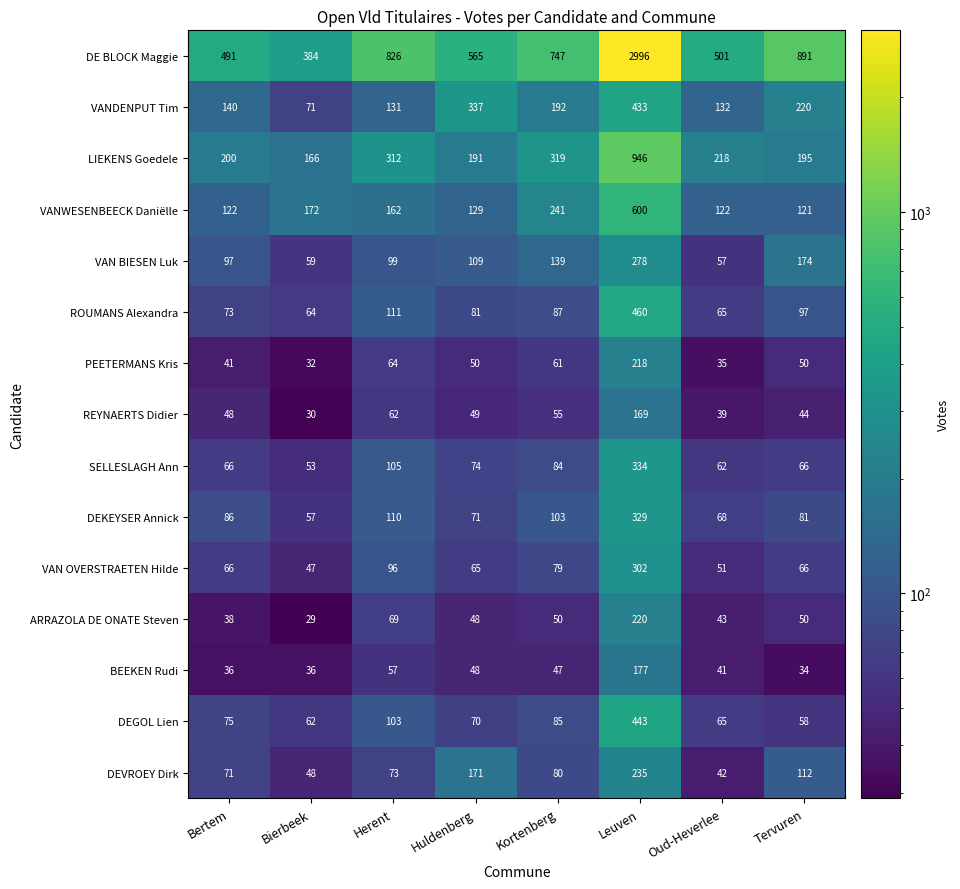

What is the sum of all ARRAZOLA DE ONATE Steven values?

547